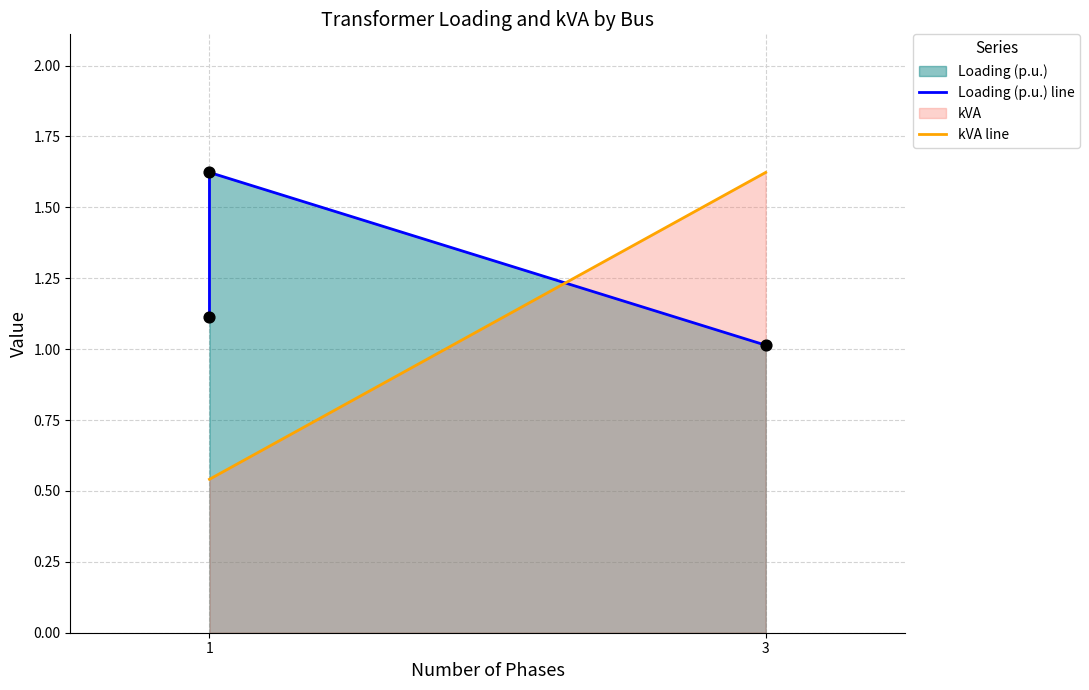

Which series reaches the maximum Y coordinate?

Loading (p.u.) line